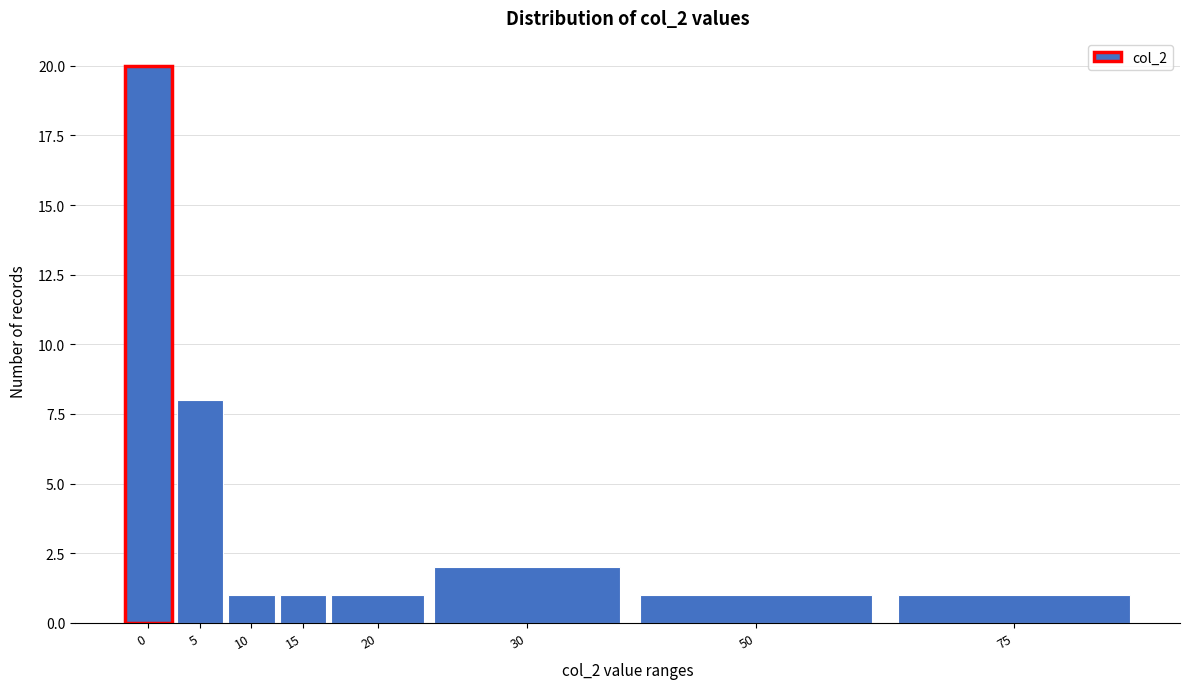

Reading right to left, transcribe all the data shown in this chart.

1	1	2	1	1	1	8	20